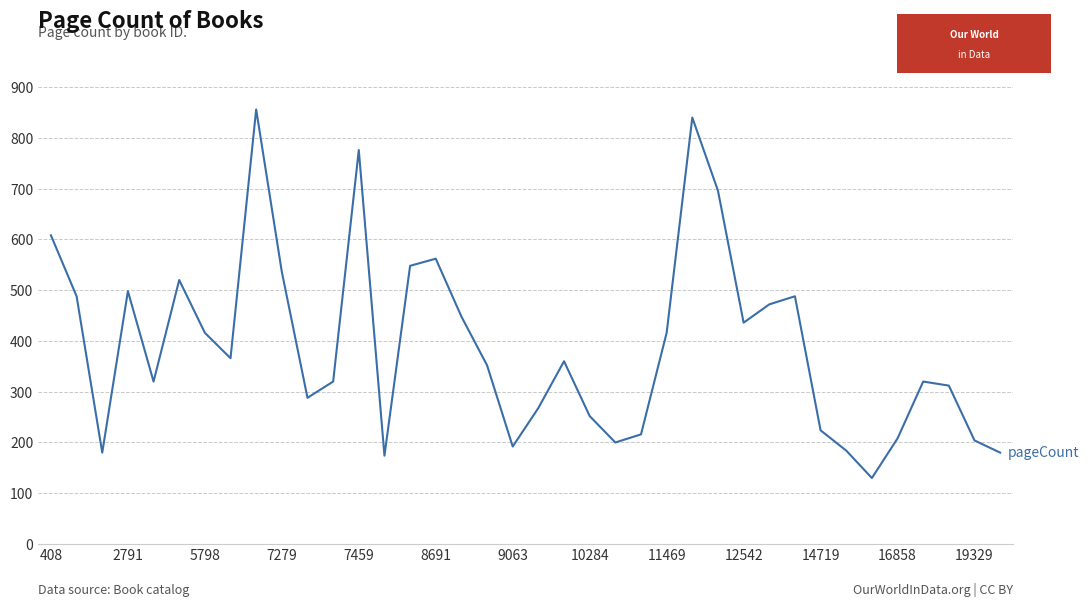

What is the maximum value shown in the chart?

856